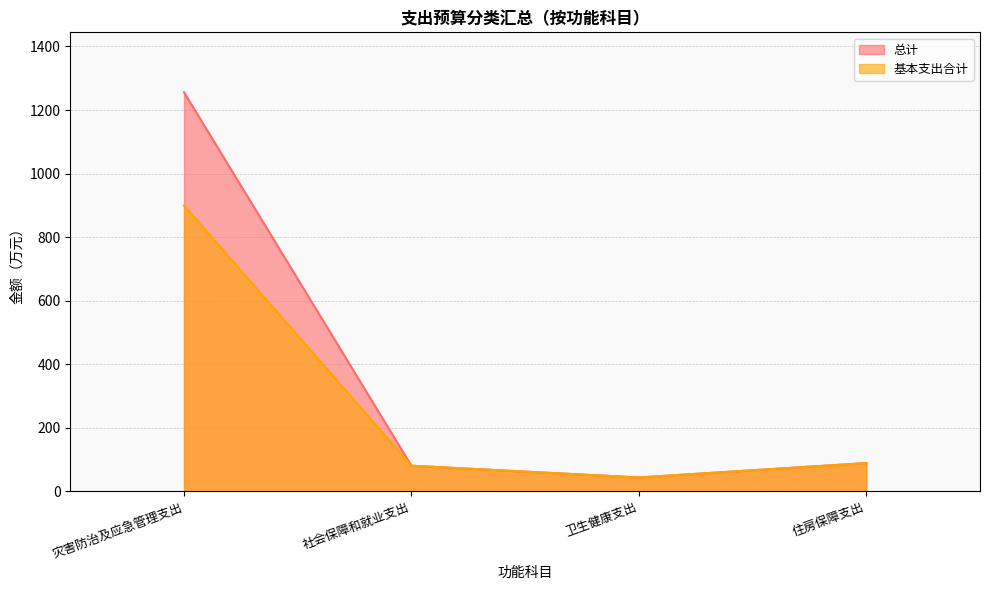

What is the average value of the 总计 series?

367.6